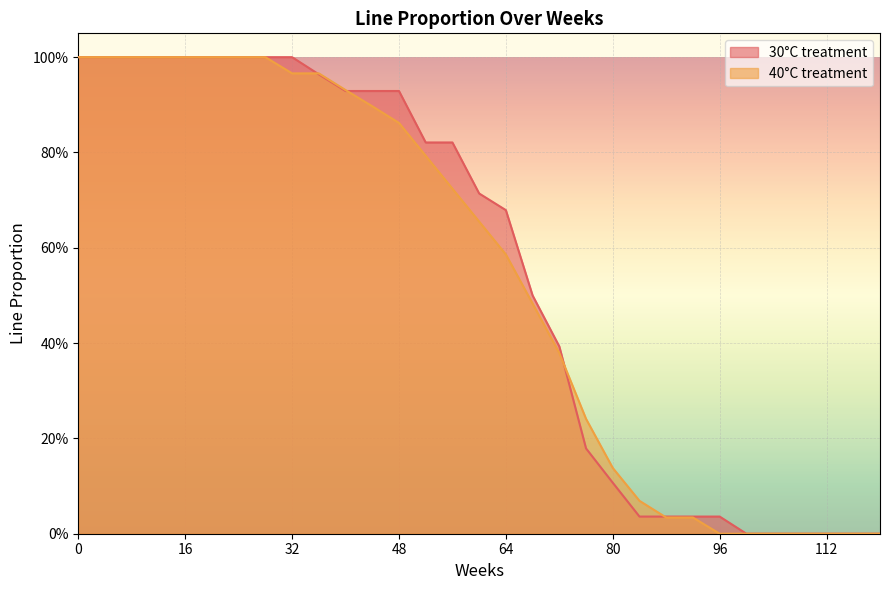

Does the chart display data point markers on the line(s)?

No